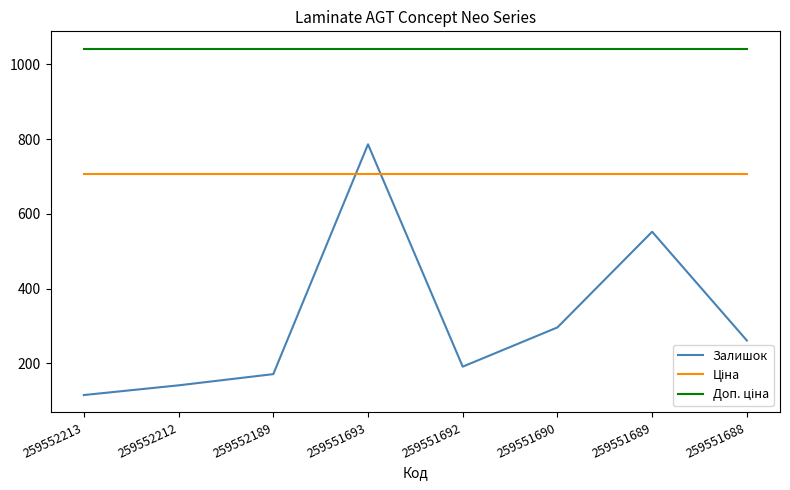

At which label does Залишок reach its peak?

259551693